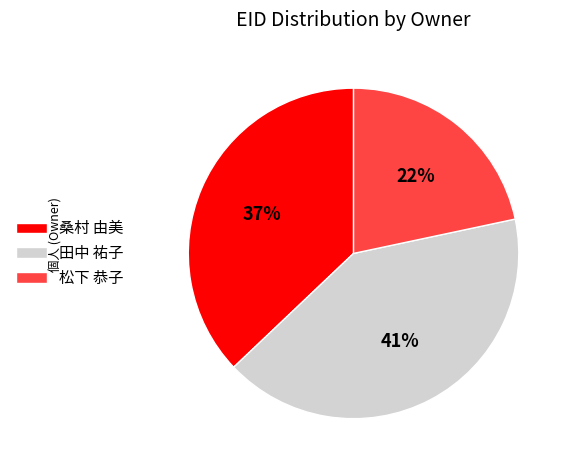

Approximately how many times larger is the value at 松下 恭子 compared to 田中 祐子?

0.5